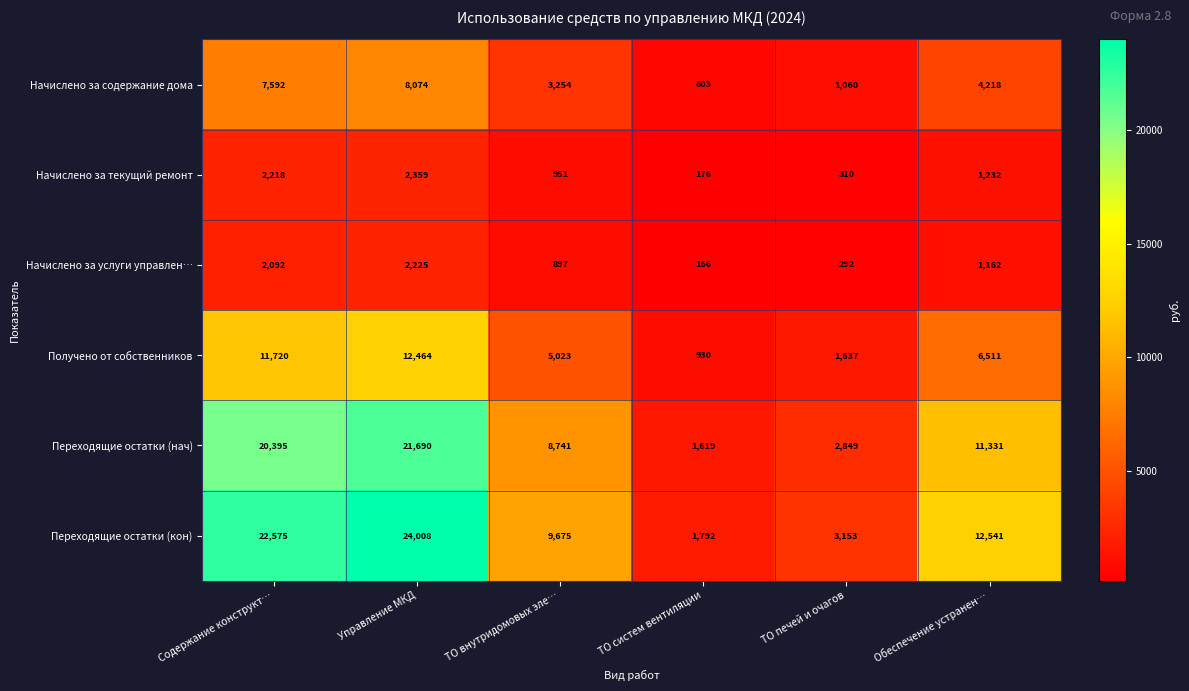

What is the average value of the Начислено за содержание дома series?

4134